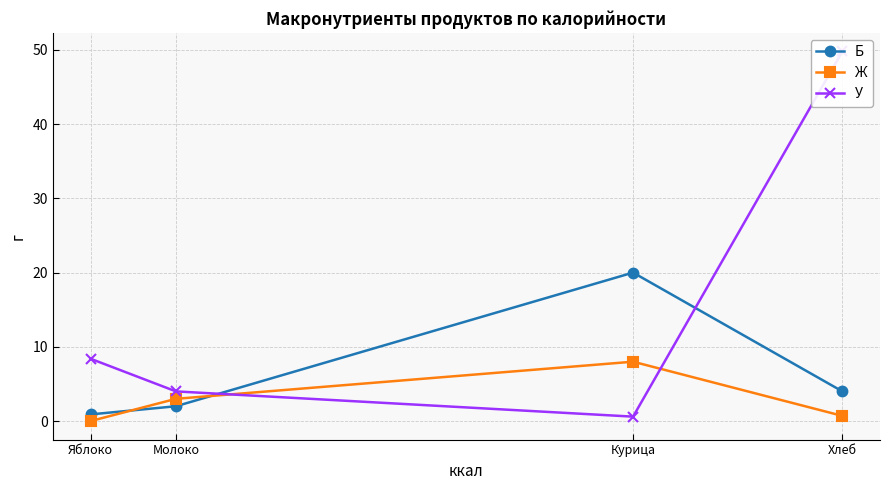

What is the difference between the second highest and second lowest values in the Ж series?

2.3